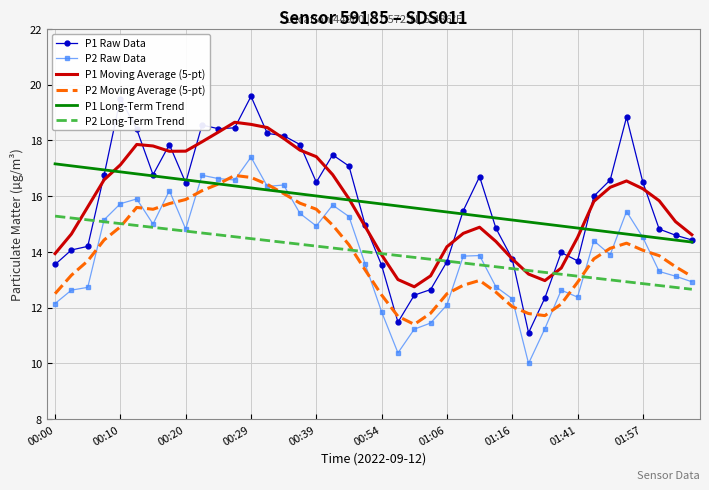

True or false: P2 Raw Data and P1 Raw Data cross at least once.

False